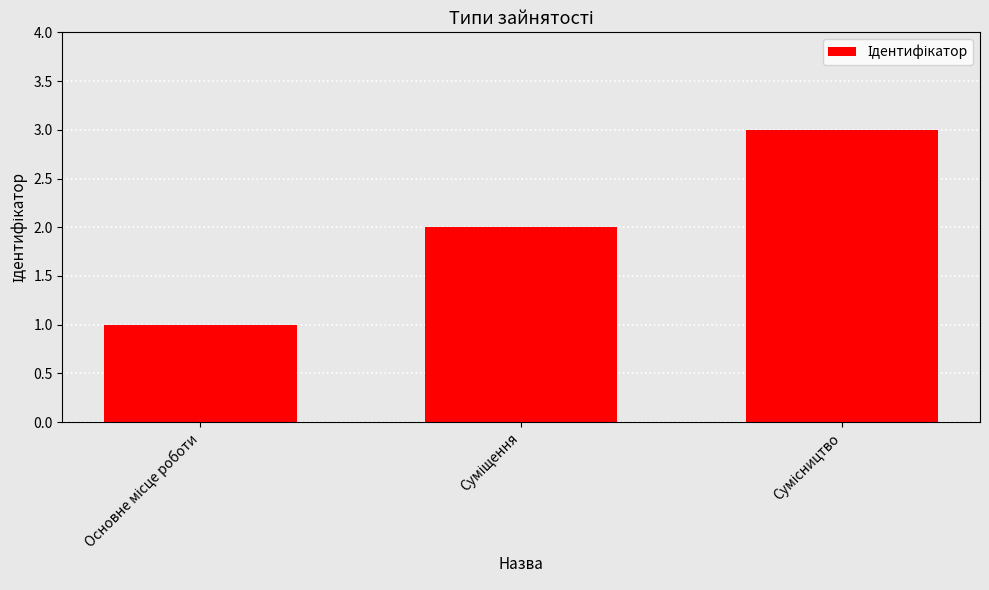

What is the maximum value shown in the chart?

3